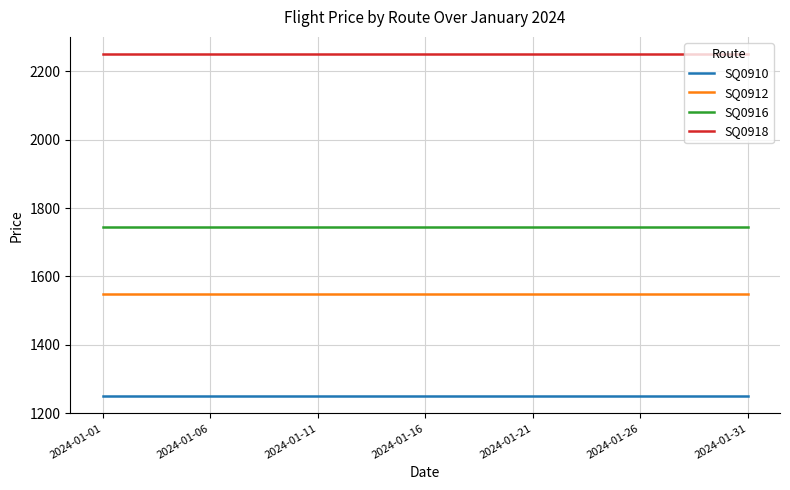

Rank the series by their maximum value, from highest to lowest.

SQ0918, SQ0916, SQ0912, SQ0910